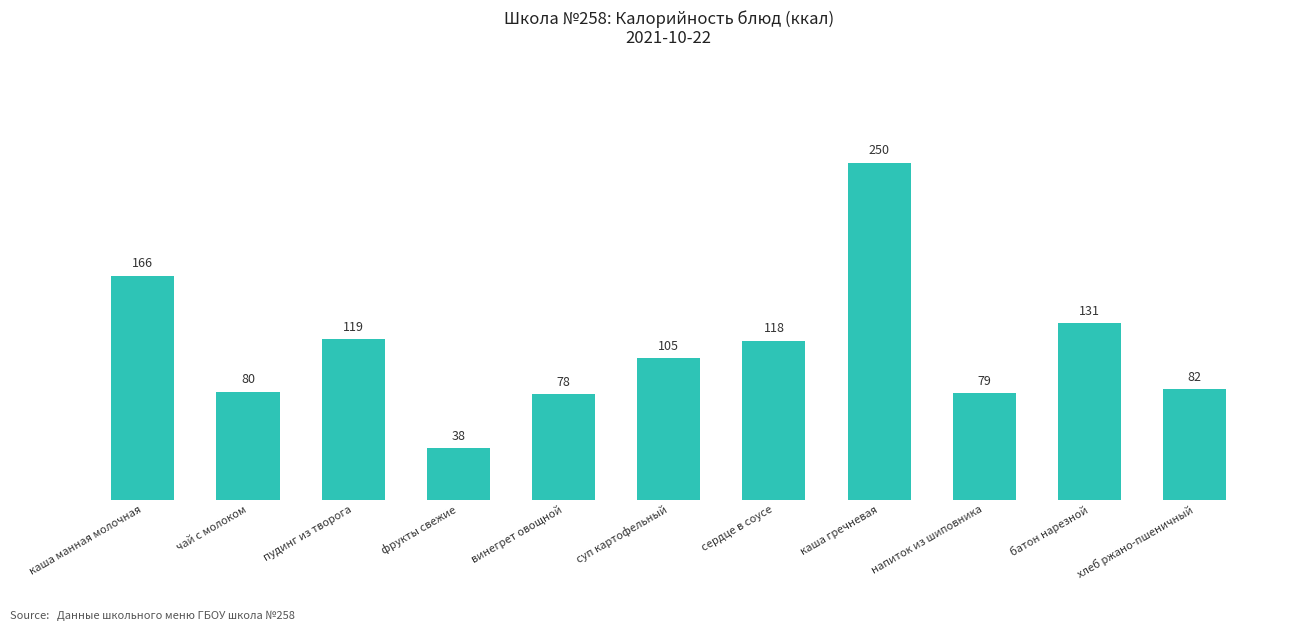

What is the smallest value displayed?

38